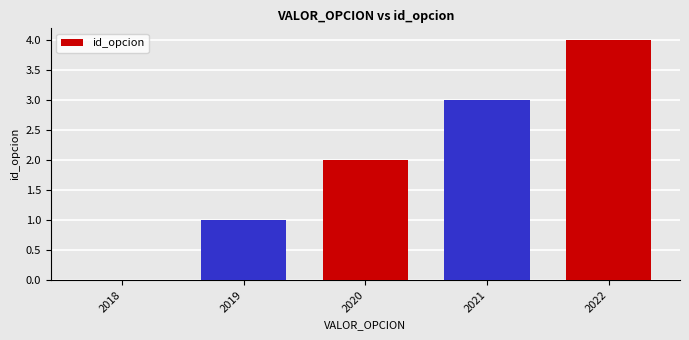

True or false: the data shows 4 at 2021.

False